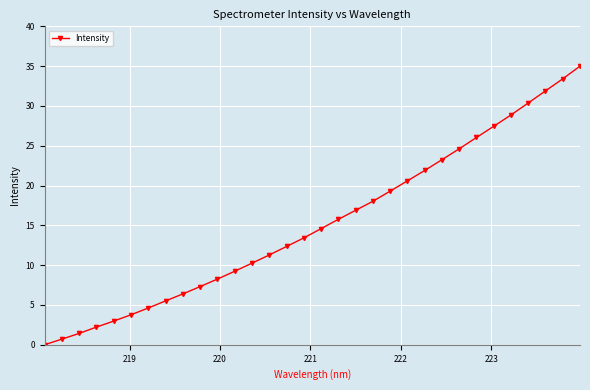

True or false: the data has more than 2 interior local peaks.

False